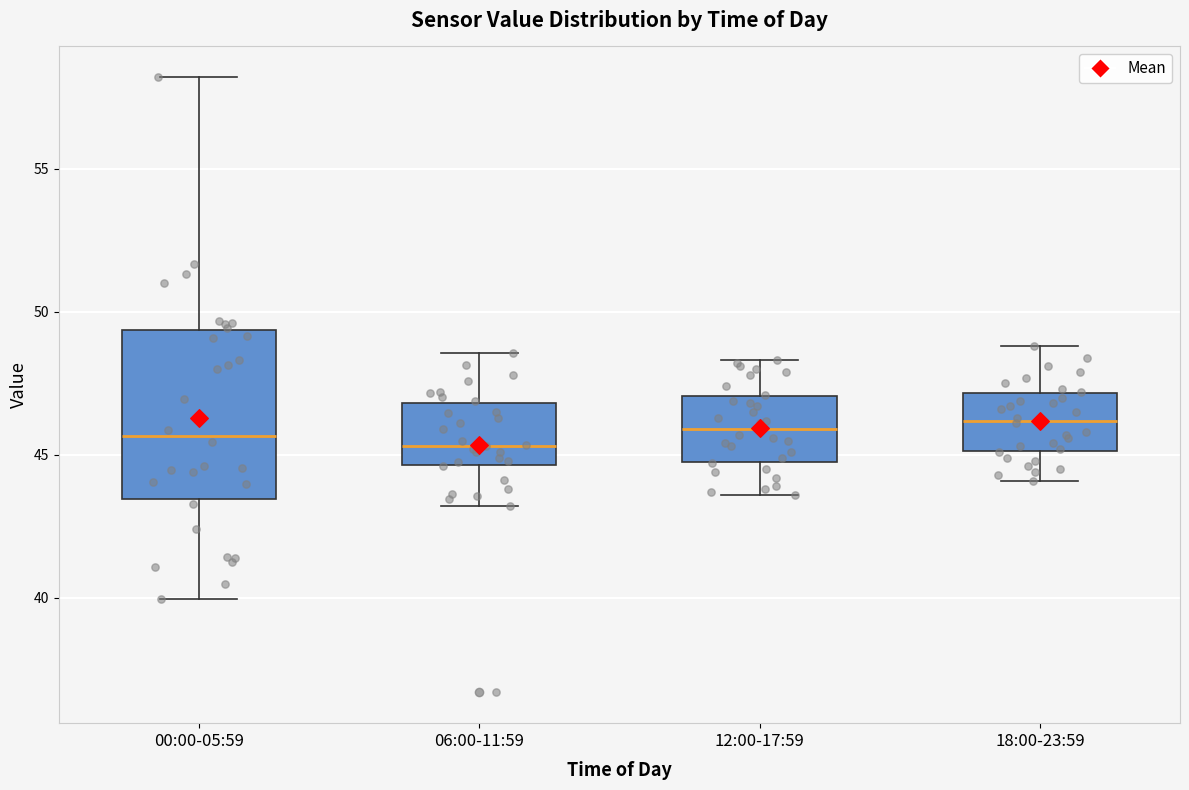

Which box is the tallest, from its lower edge to its upper edge?

00:00-05:59